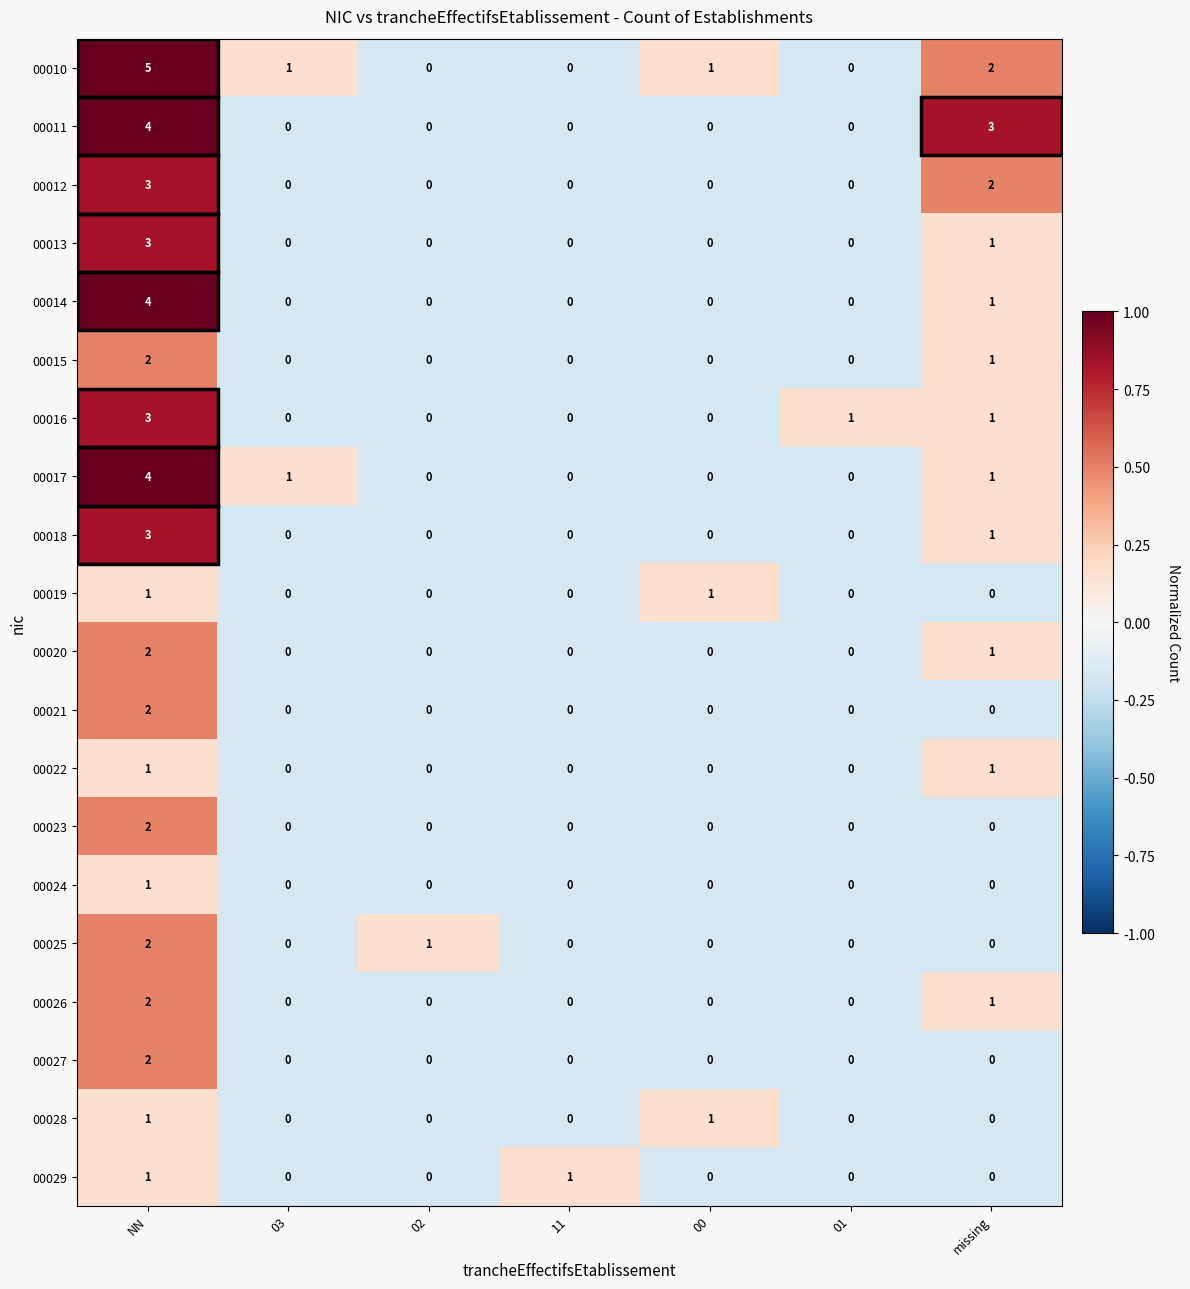

How many 00023 values are between 0 and 1?

6